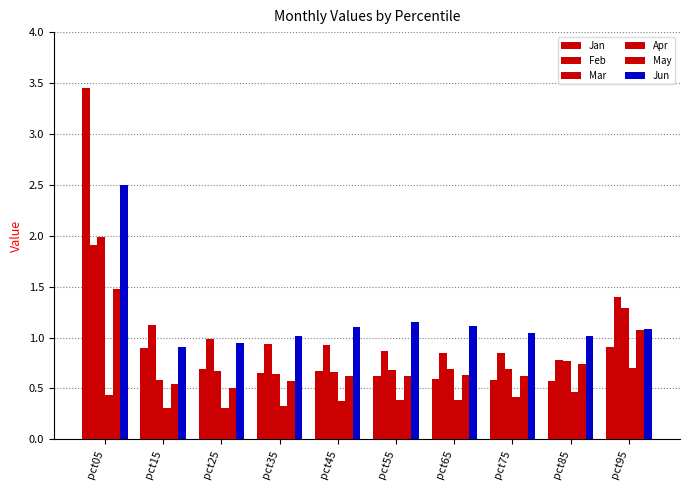

What is the value of the Jun bar at the 10th from the left?

1.1